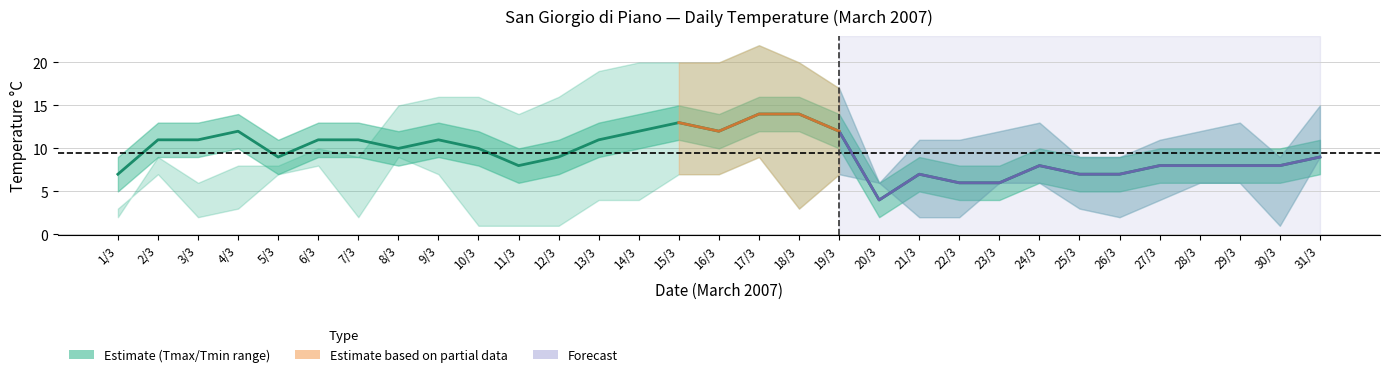

What is the sum of all tmax values?

398